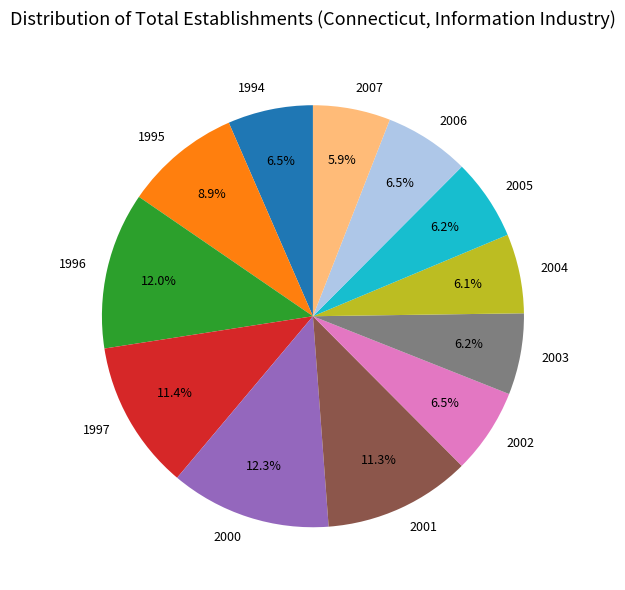

Does any single category account for the majority?

No